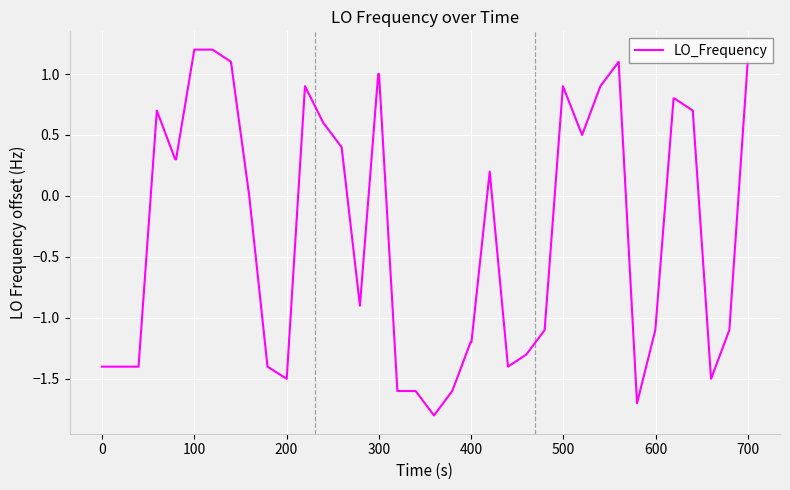

What is the difference between the maximum and second lowest values?

2.9